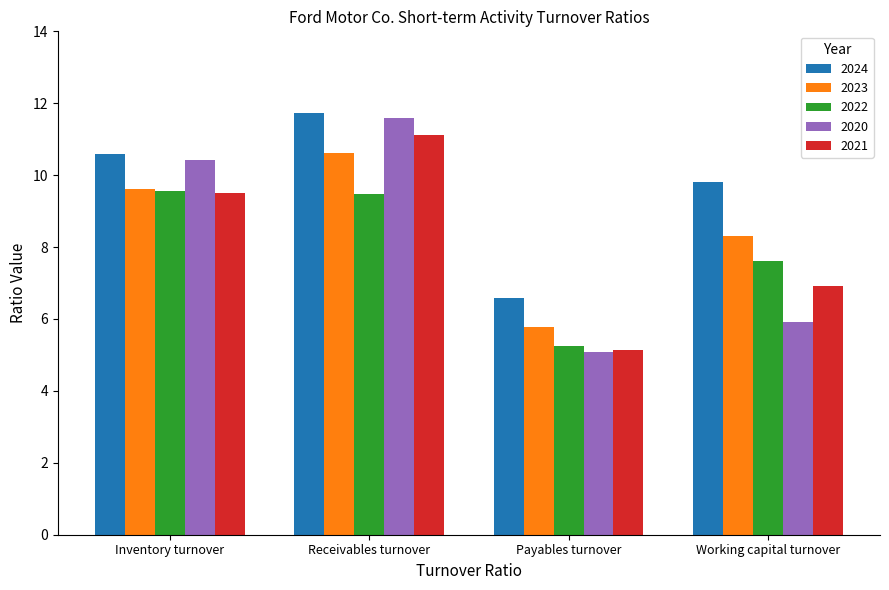

Rank the series by their maximum value, from highest to lowest.

2024, 2020, 2021, 2023, 2022